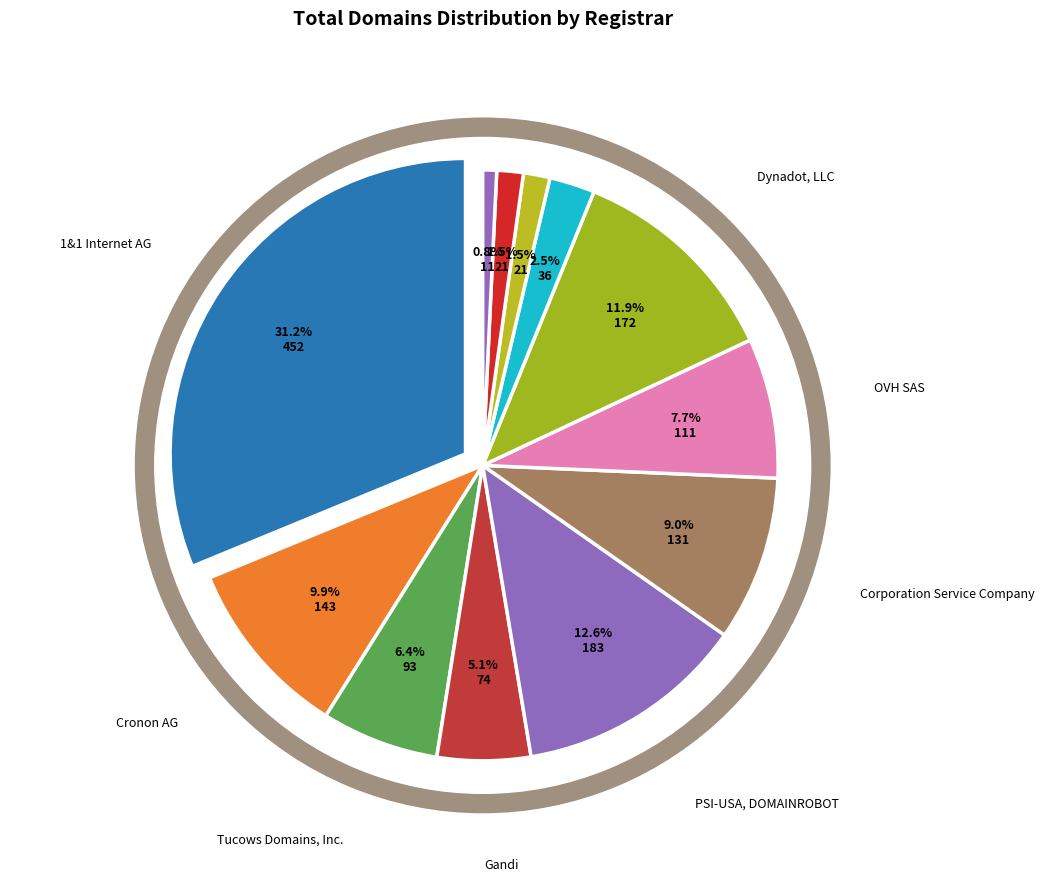

The Mesh Digital Limited slice represents 2% of the pie. True or false?

True